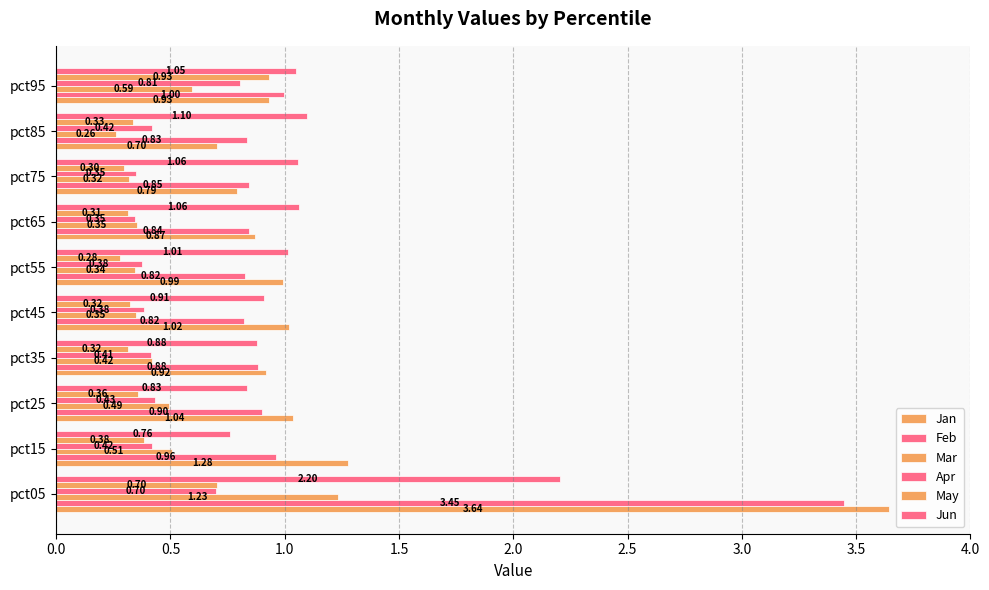

How many series are shown in this chart?

6